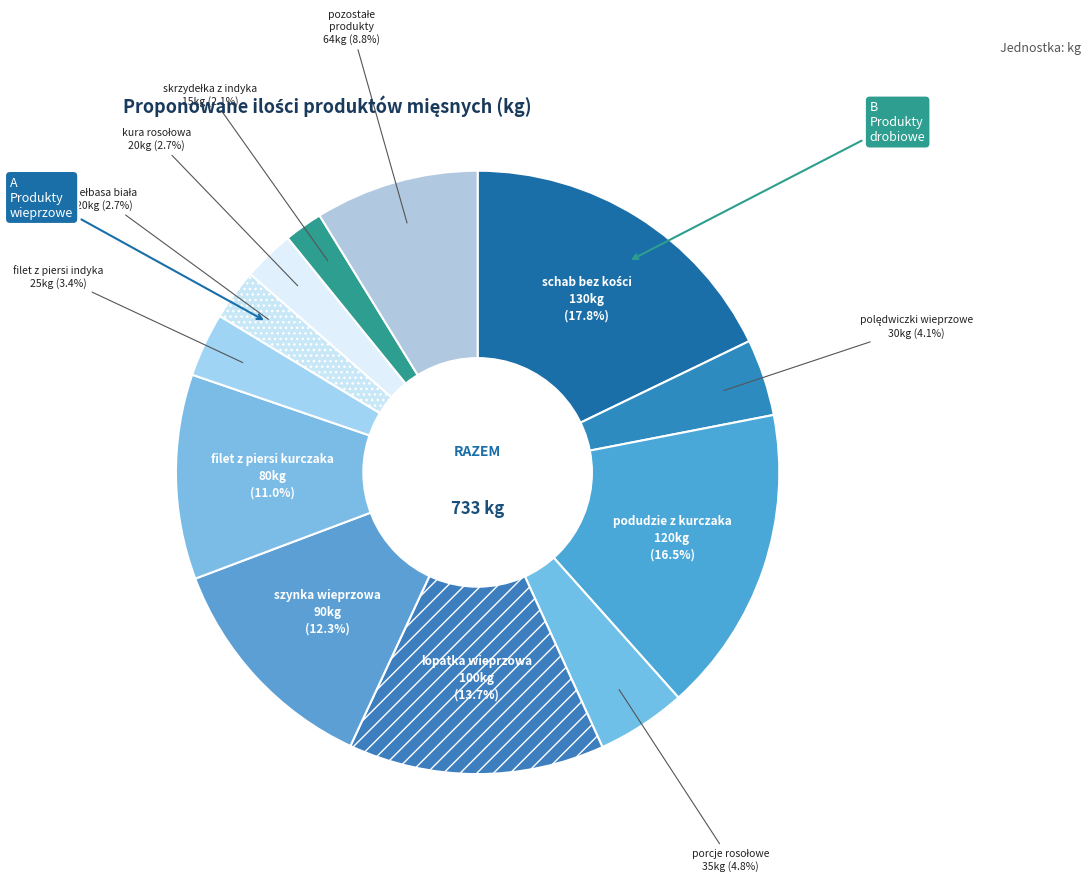

How much of the chart is everything except szynka wieprzowa?

87.7%